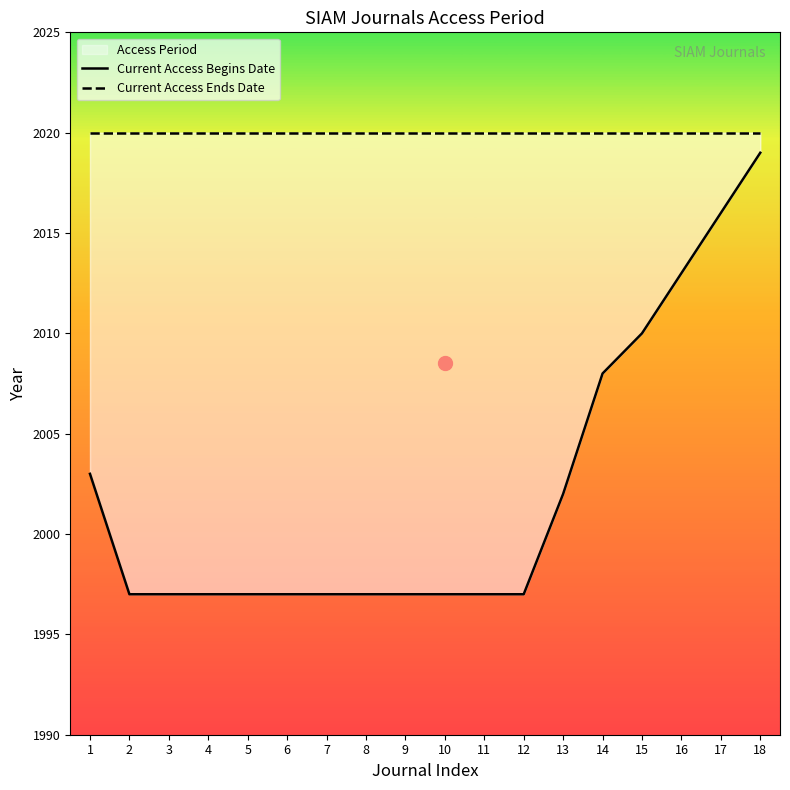

The Current Access Ends Date series shows 2020 at 18. True or false?

True